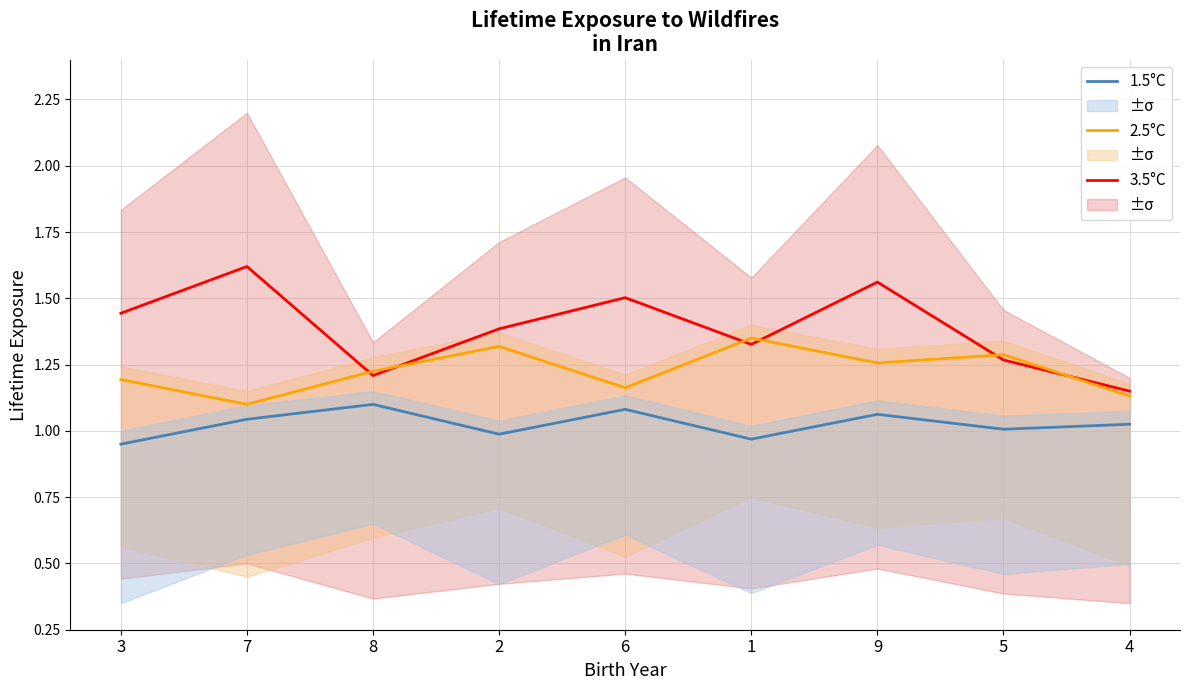

True or false: 3.5°C and 1.5°C cross at least once.

False